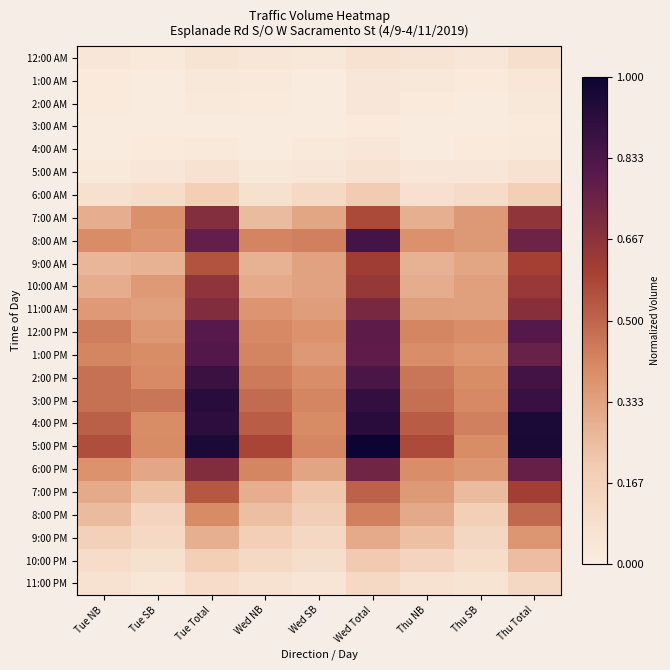

How many data points does each series have?

9